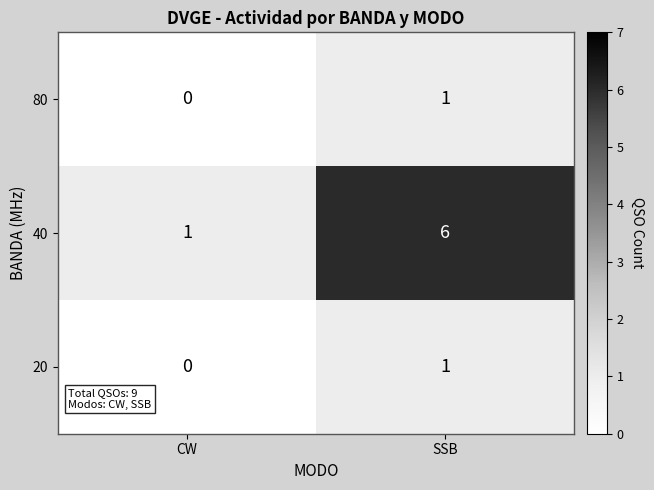

Which series changed the most between CW and SSB?

row_1